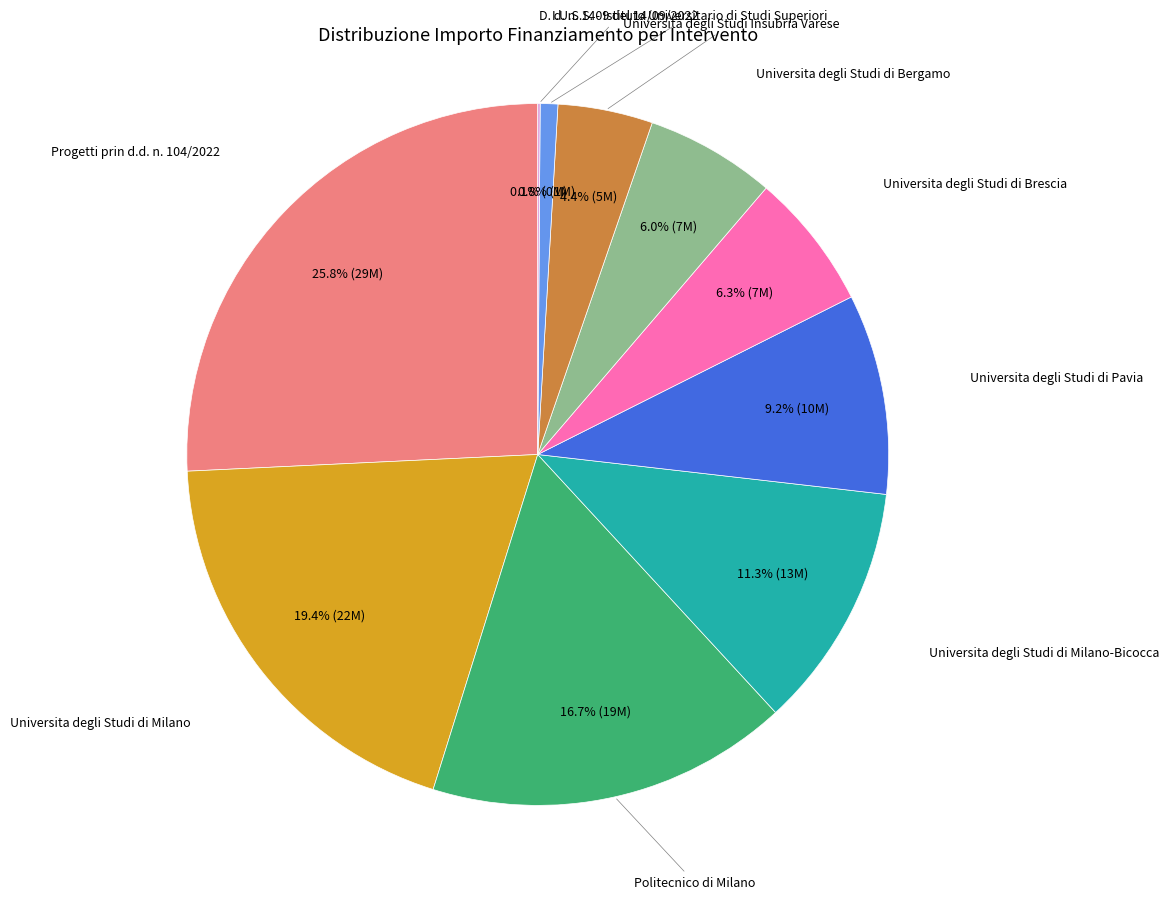

Is there a majority slice in this chart?

No